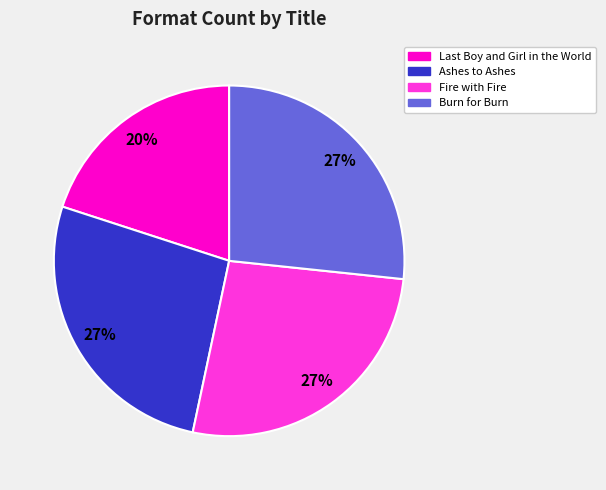

Which slice is the smallest?

Last Boy and Girl in the World